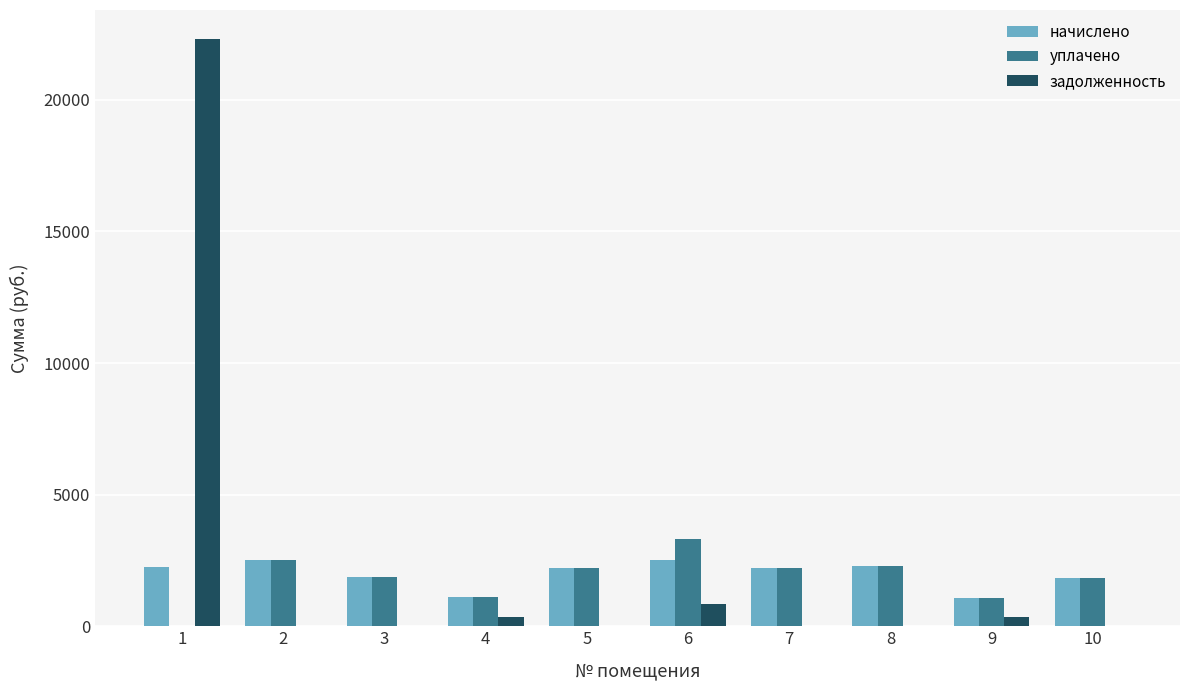

What is the total value across all series at 6?

6667.2